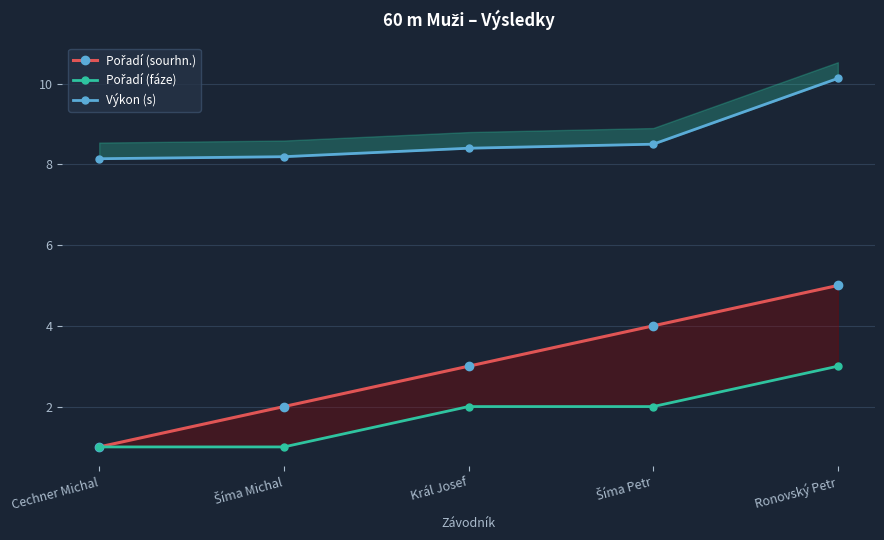

Is the value of Pořadí (fáze) at Cechner Michal greater than the value of Pořadí (sourhn.) at Cechner Michal?

No